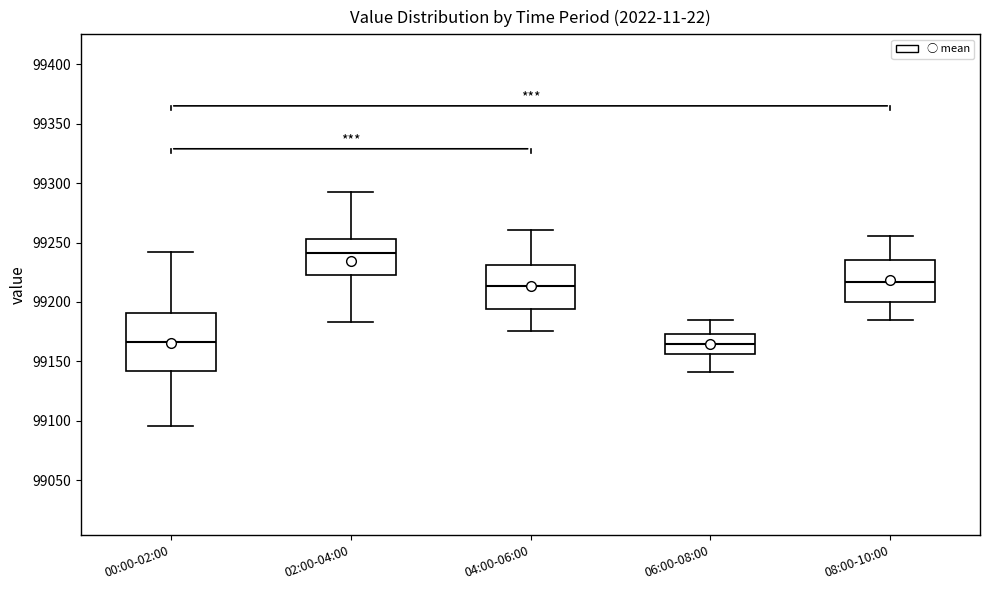

Comparing the boxes themselves (not the whiskers), which one is the tallest?

00:00-02:00